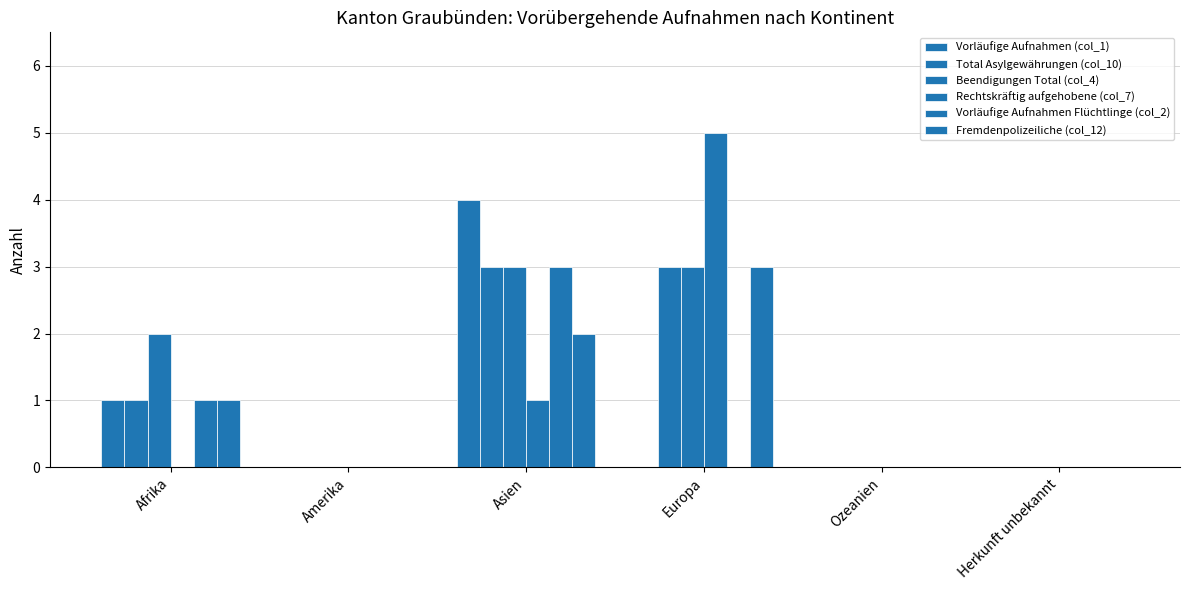

What is the sum of all Vorläufige Aufnahmen Flüchtlinge (col_2) values?

4